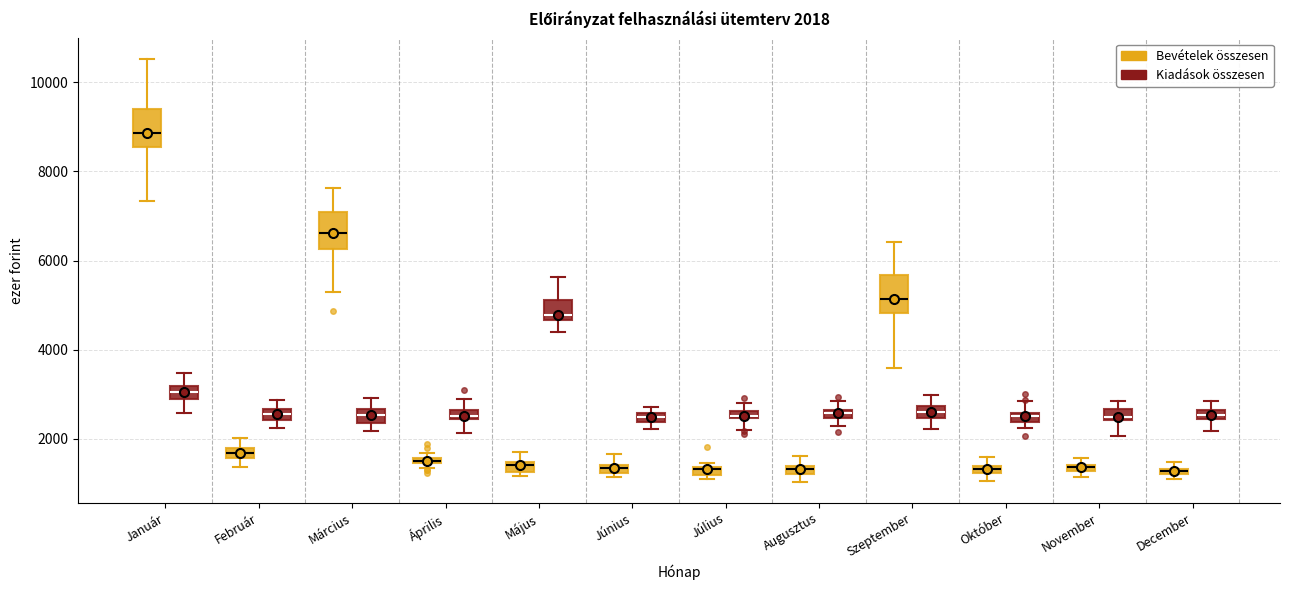

Which box has the highest median line?

Január (Bevételek összesen)